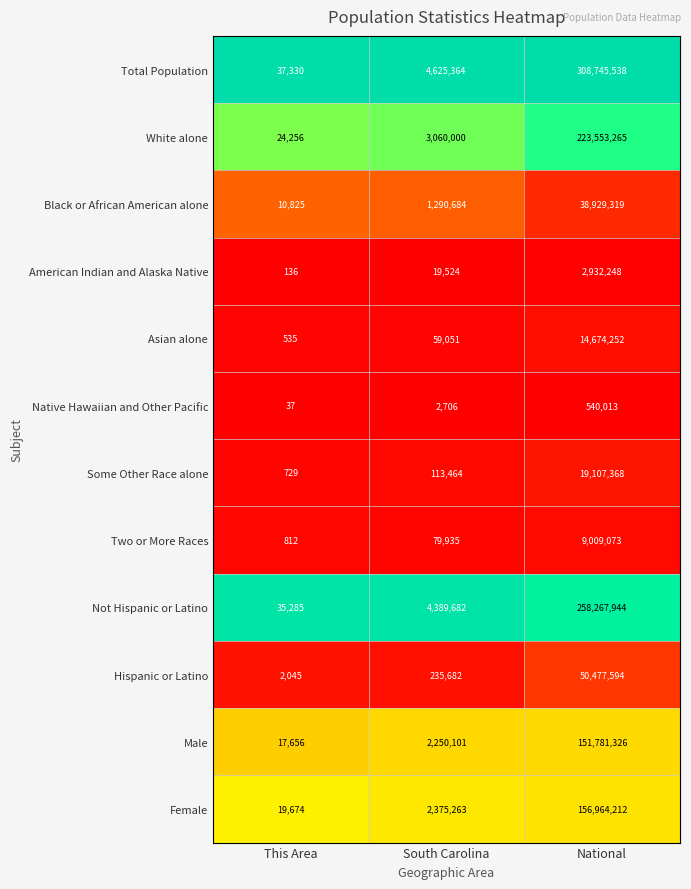

Count the number of categories in the chart.

3